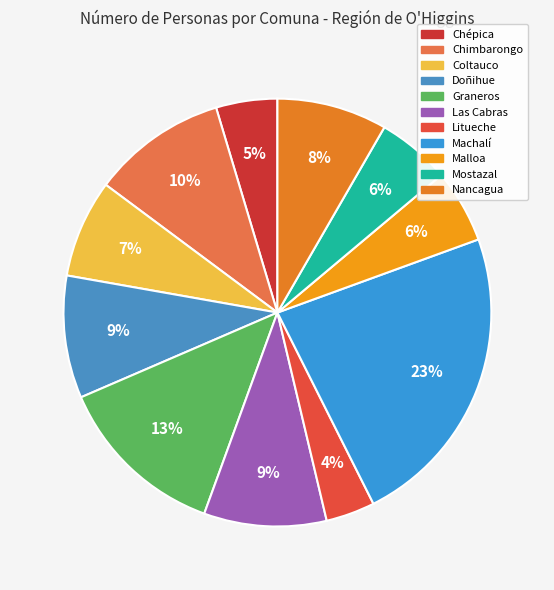

How many slices are in this pie chart?

11